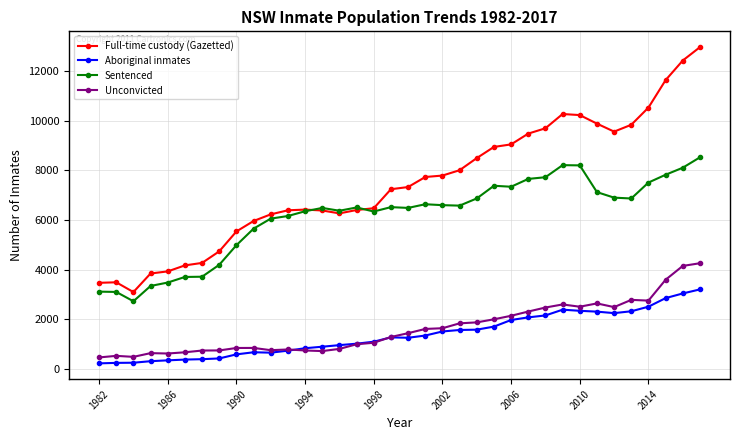

True or false: Aboriginal inmates has more than 1 points higher than both neighbors.

True